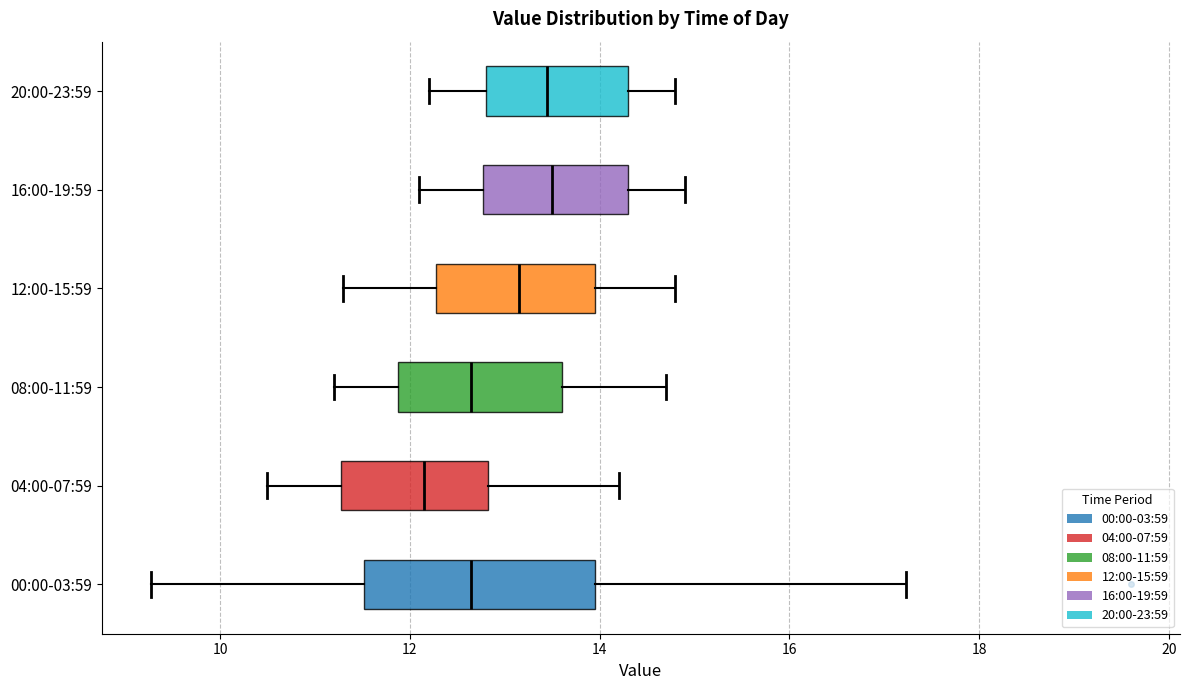

Comparing the boxes themselves (not the whiskers), which one is the widest?

00:00-03:59